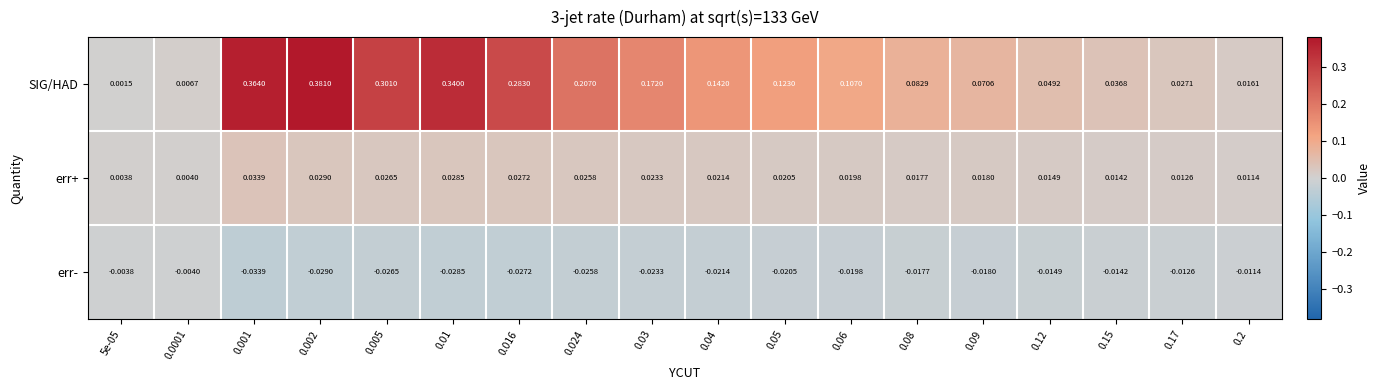

Which label corresponds to the largest value in the chart?

0.002